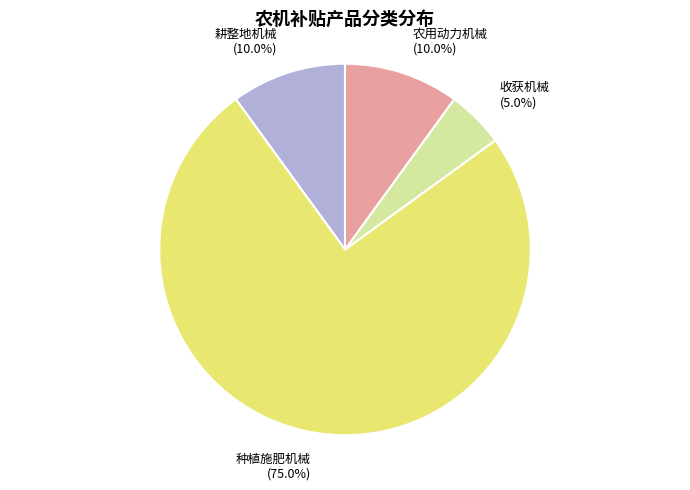

Which has a higher value, 种植施肥机械 (75.0%) or 耕整地机械 (10.0%)?

种植施肥机械 (75.0%)